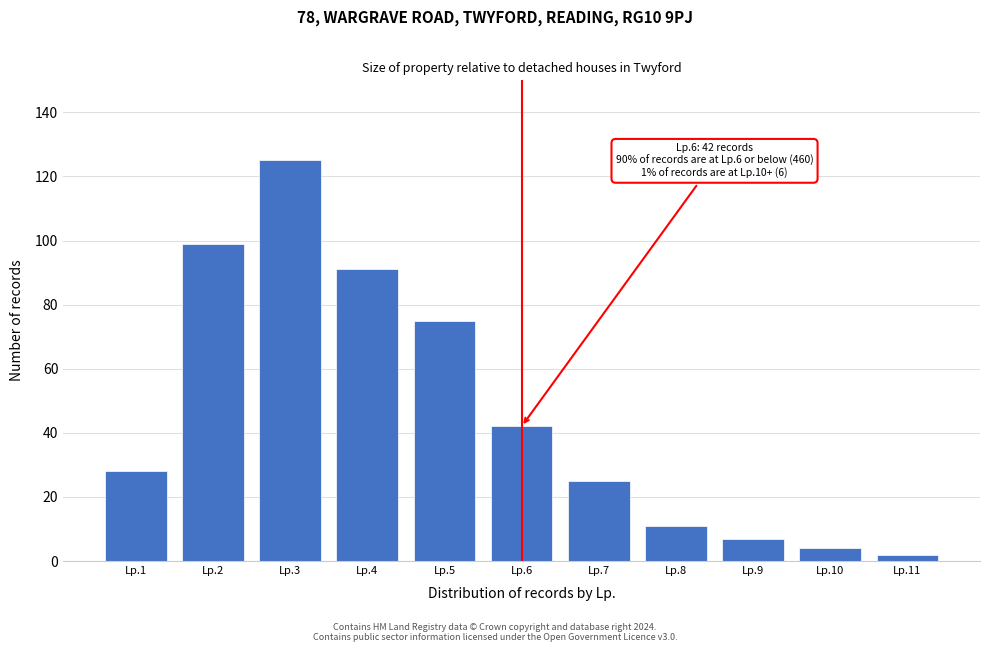

Reading left to right, list all the values displayed in this chart.

Lp.1=28	Lp.2=99	Lp.3=125	Lp.4=91	Lp.5=75	Lp.6=42	Lp.7=25	Lp.8=11	Lp.9=7	Lp.10=4	Lp.11=2